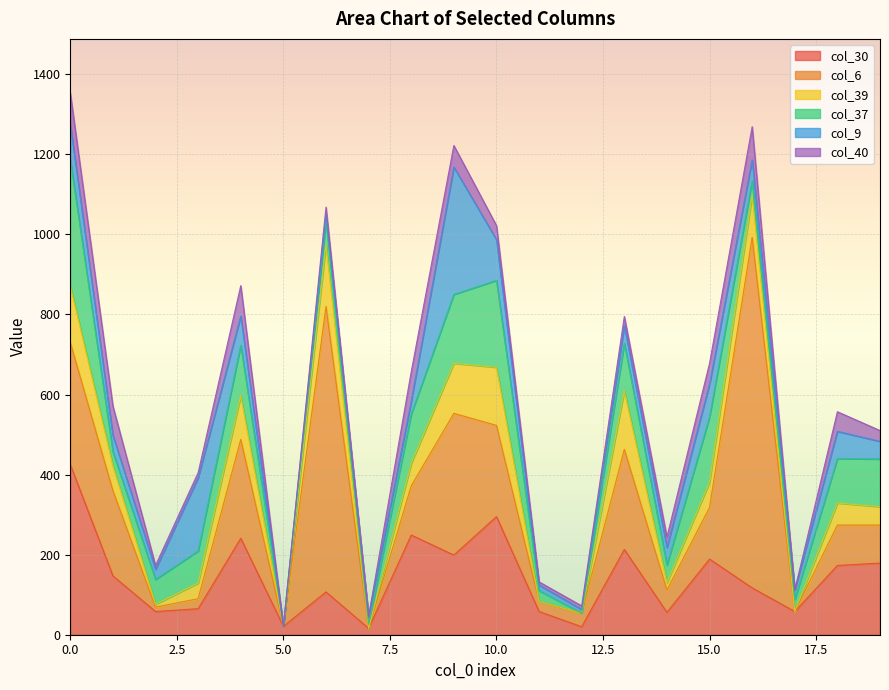

List the series in order of their peak value, highest first.

col_6, col_30, col_9, col_37, col_39, col_40